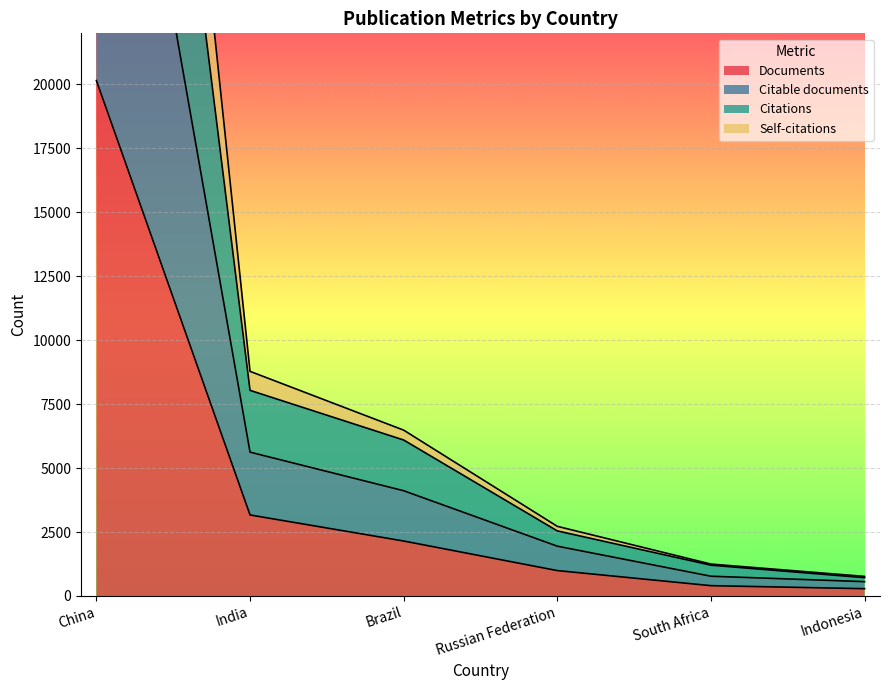

Is it true that Documents equals 993 at Russian Federation?

True